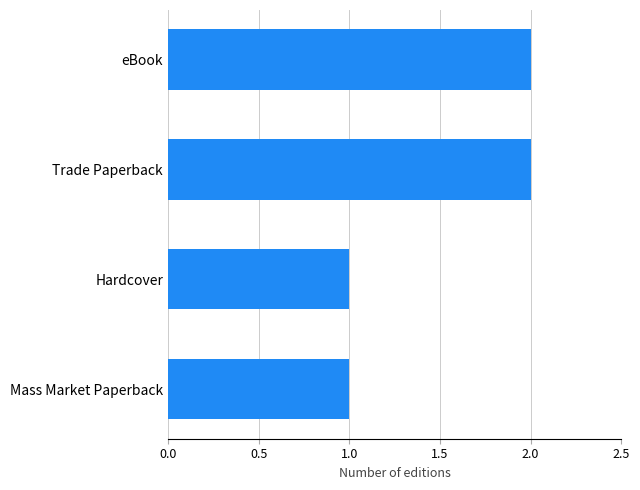

What is the difference between the second highest and second lowest values?

1